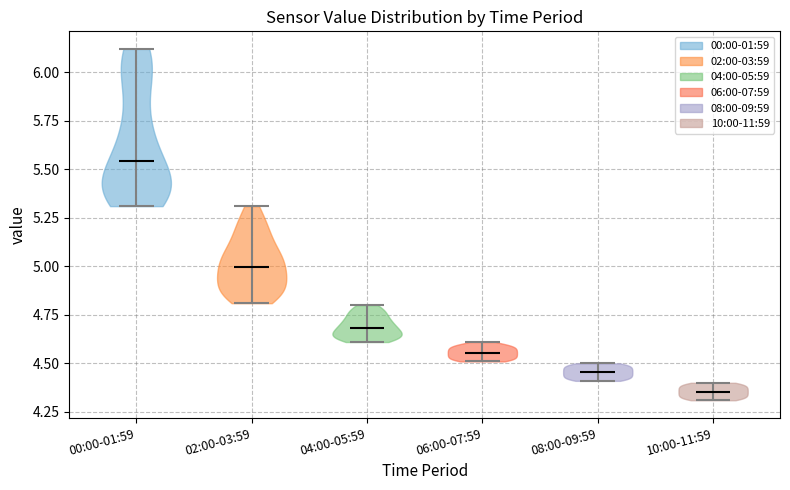

Where does the median line of the violin for 08:00-09:59 sit on the y-axis? The values are not printed on the chart, so give them approximately, as read against the axis.

4.45